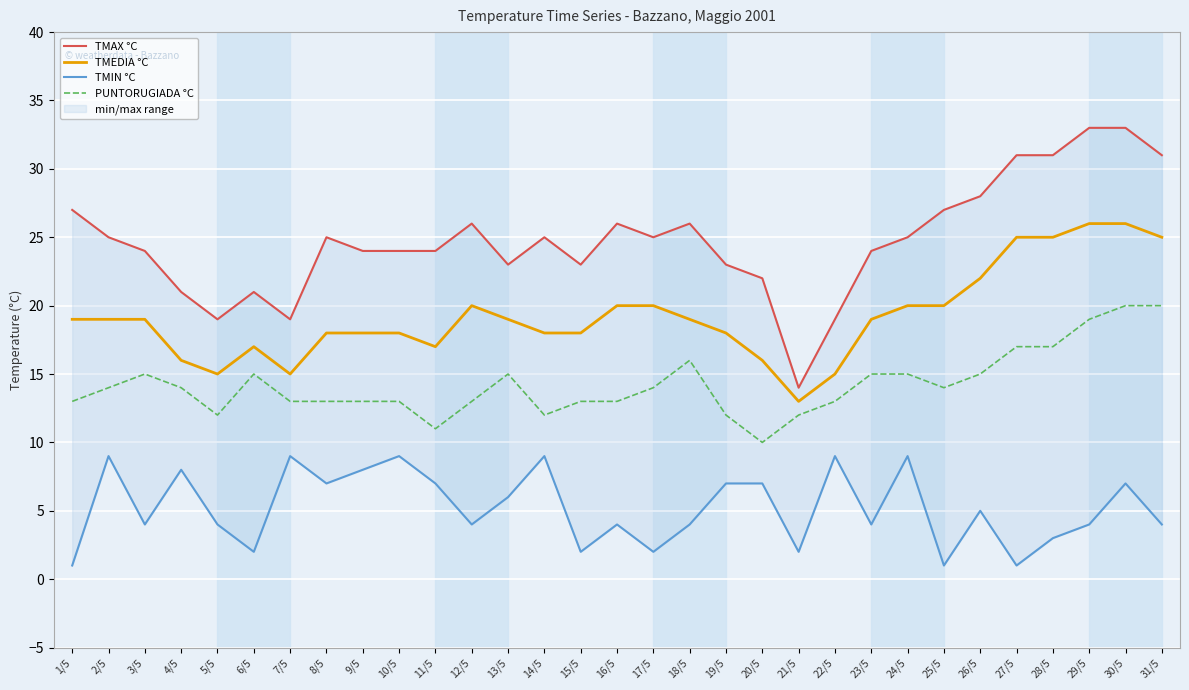

Is it true that PUNTORUGIADA °C equals 20 at 31/5?

True